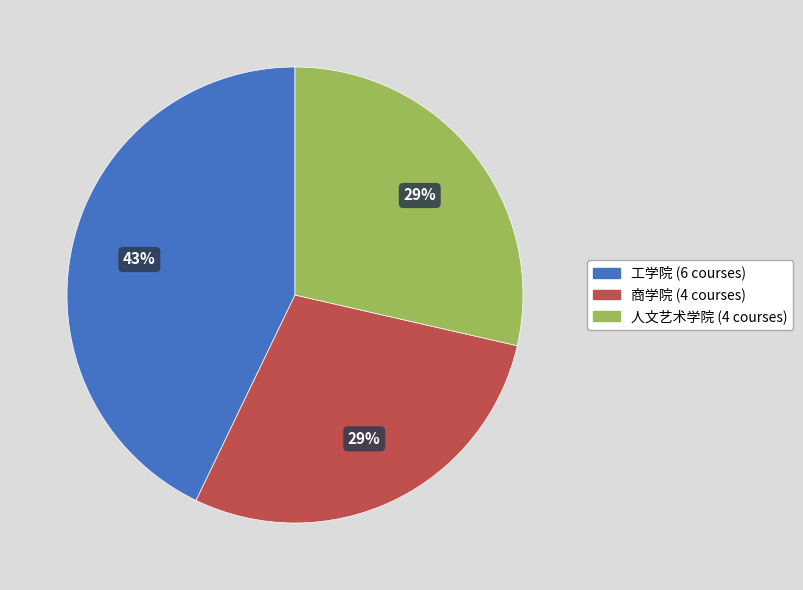

To the nearest percent, what percentage of the pie is 工学院?

43%